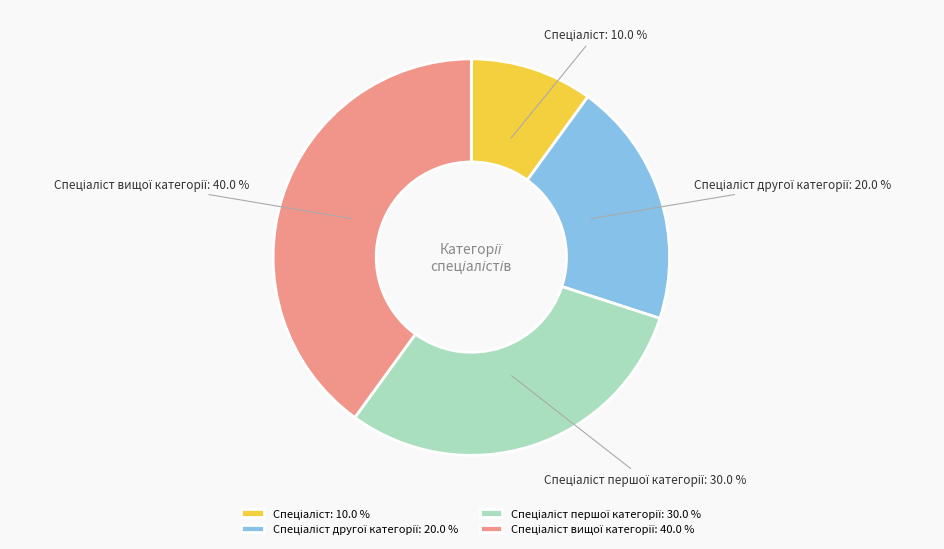

Is there any slice that represents more than half of the pie?

No